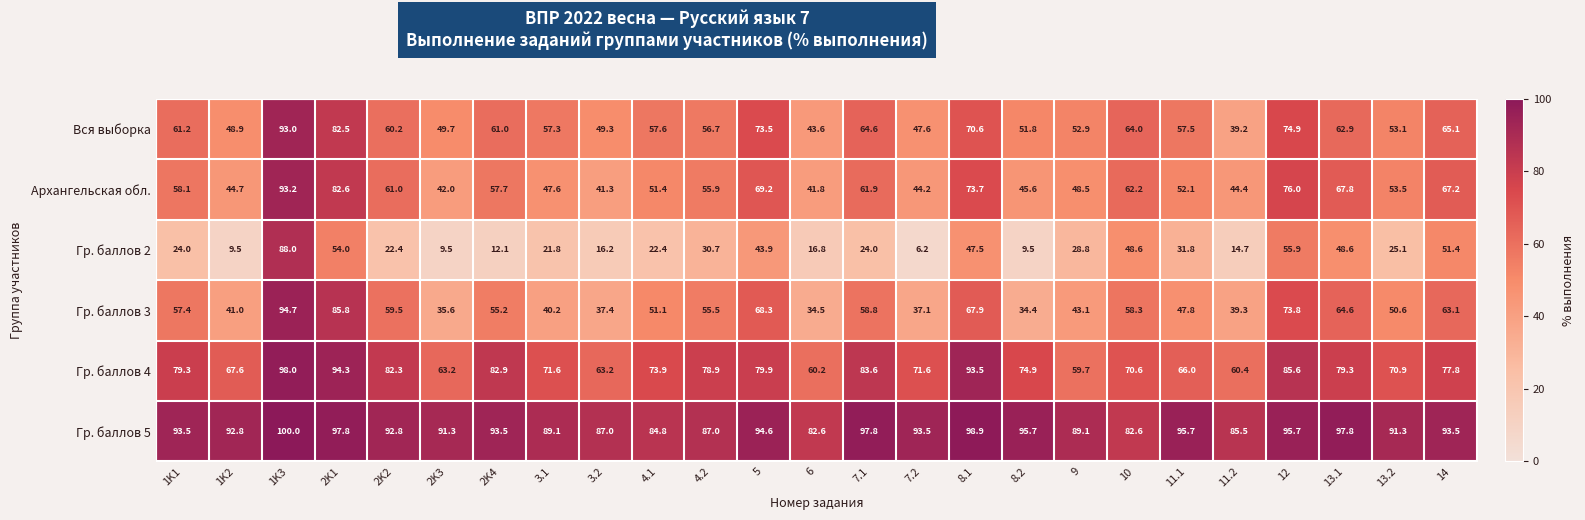

At which label is Гр. баллов 4 closest to 78?

14